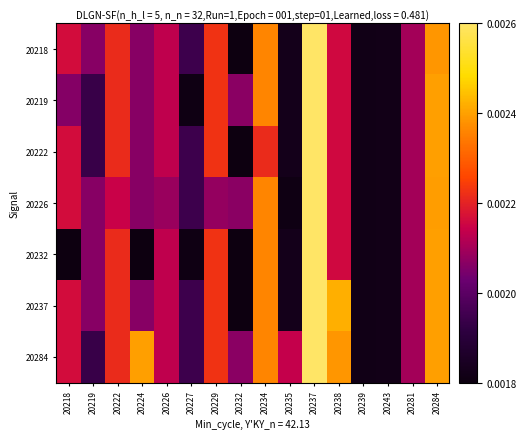

Rank the series by their maximum value, from highest to lowest.

20218, 20219, 20222, 20226, 20232, 20237, 20284